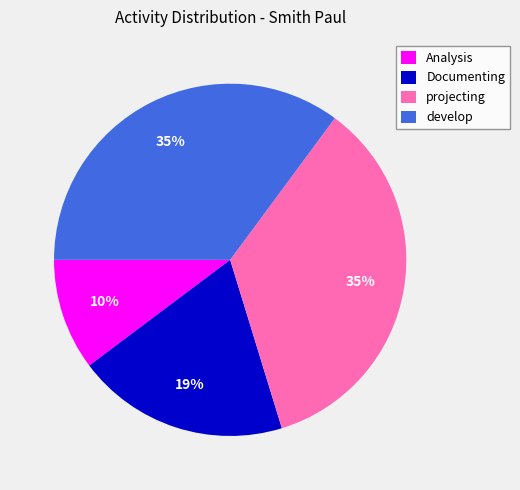

What is the smallest slice in the pie chart?

Analysis